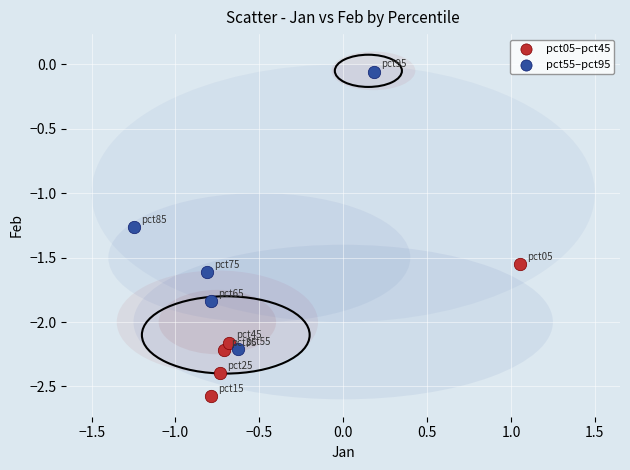

Which series reaches the maximum Y coordinate?

pct55–pct95